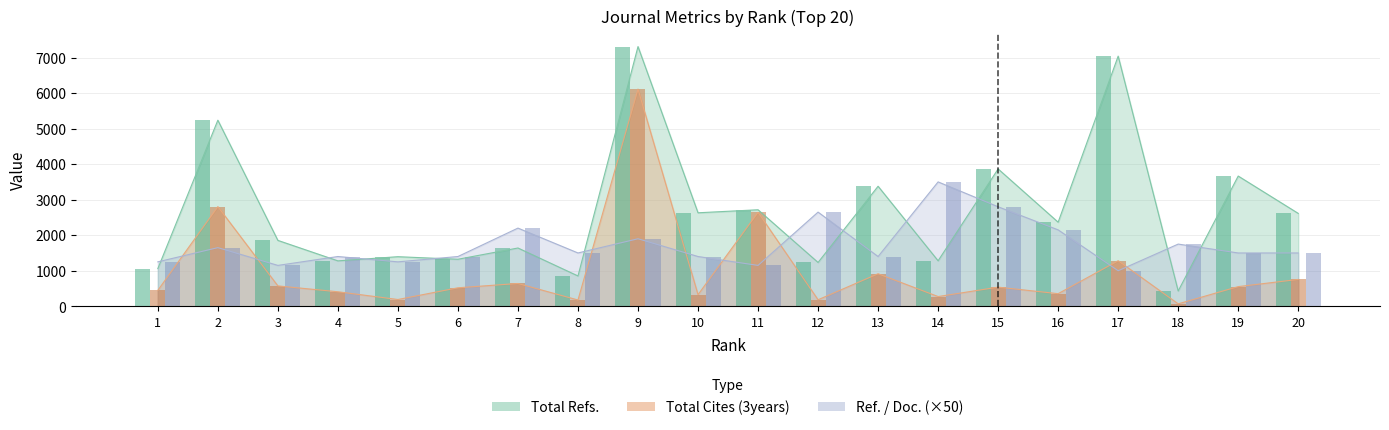

The value of Ref. / Doc. at 17 is 246. True or false?

False